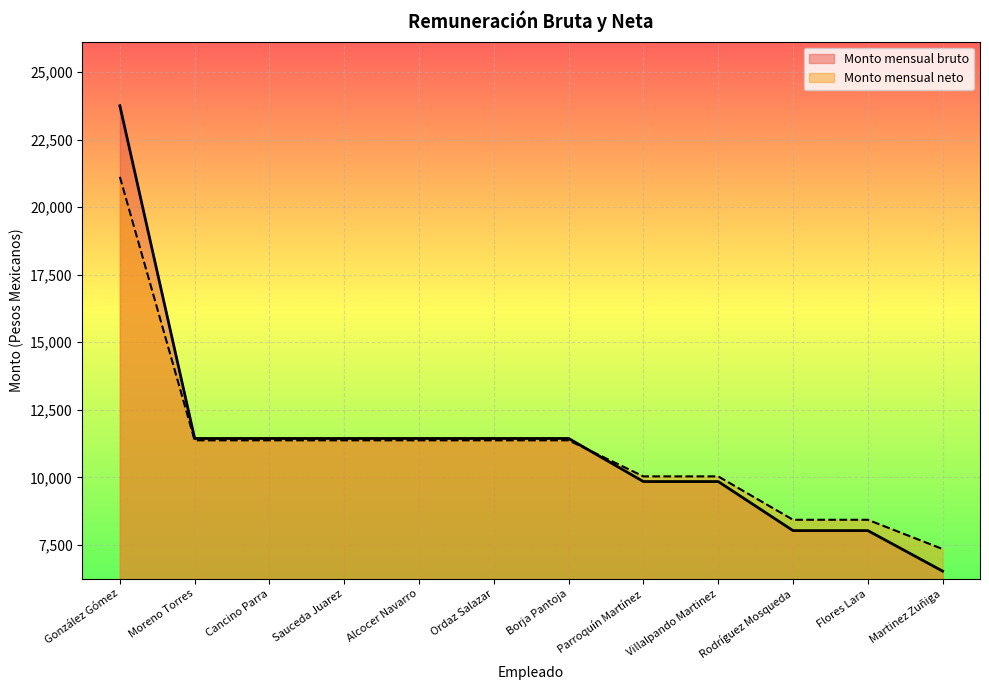

Which series has the widest spread of values?

Monto mensual bruto